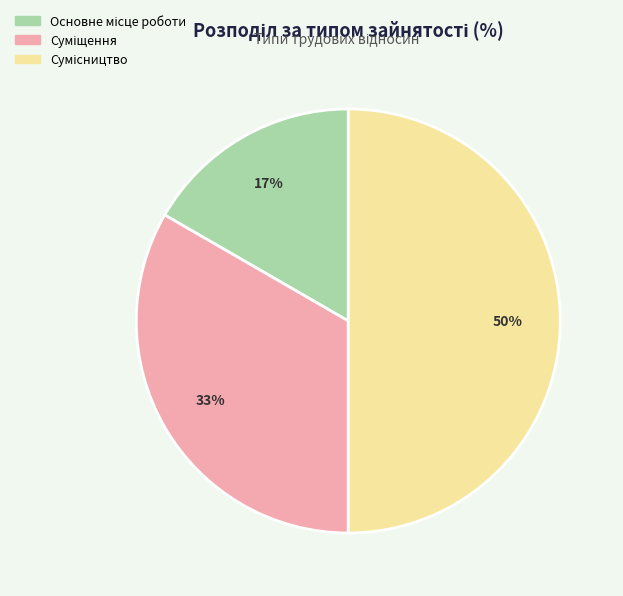

To the nearest percent, what is the average slice percentage?

33%